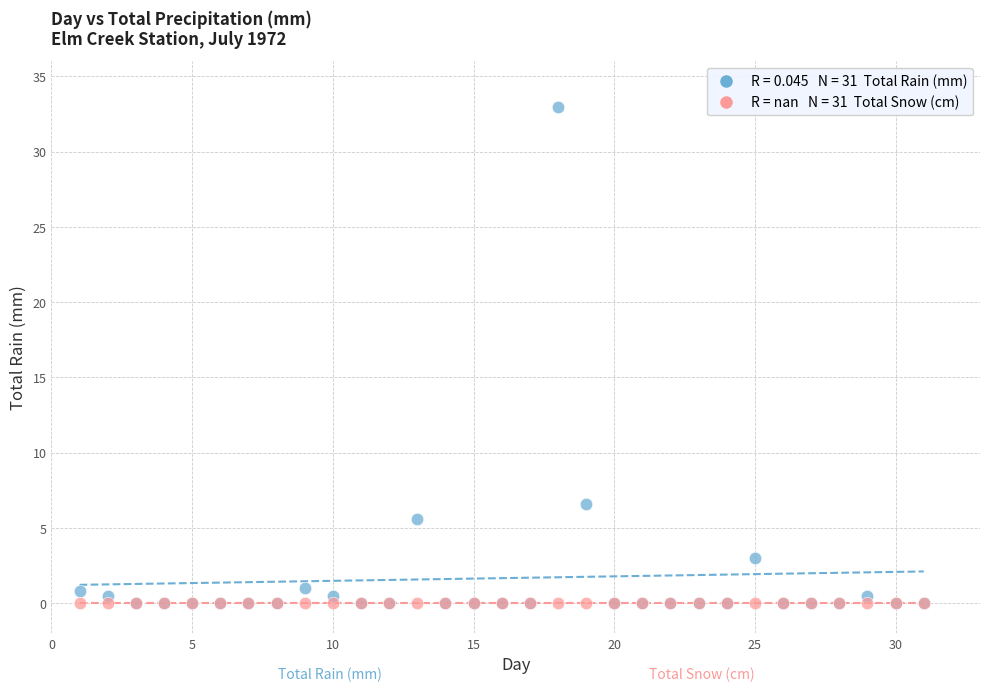

Across all series, what Y value is closest to 16?

6.6